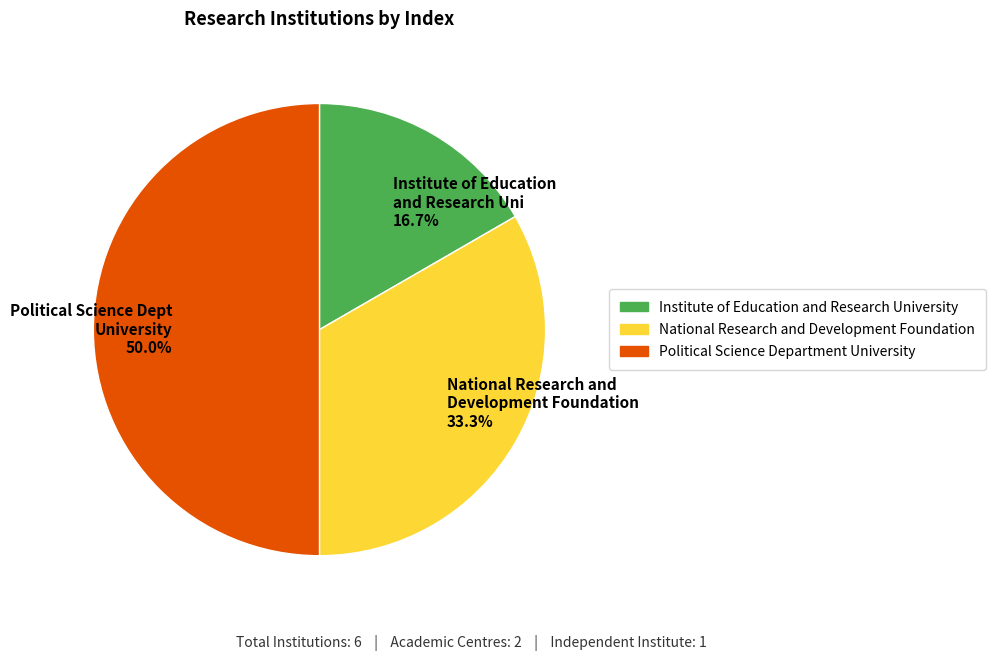

Is it true that National Research and Development Foundation is 33% of the pie?

True